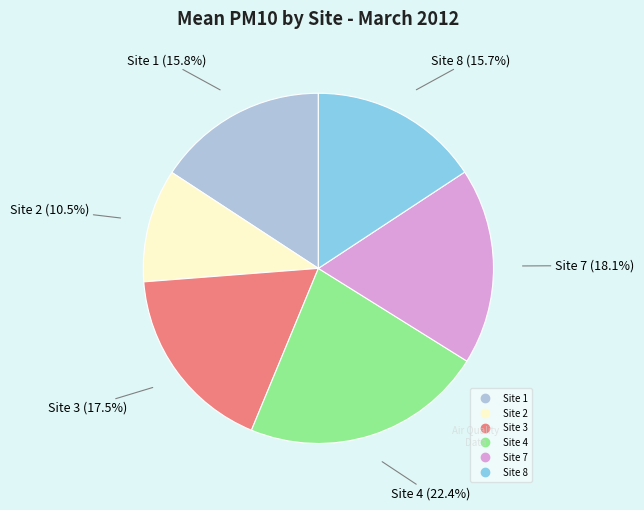

Which category has the smallest portion of the pie?

Site 2